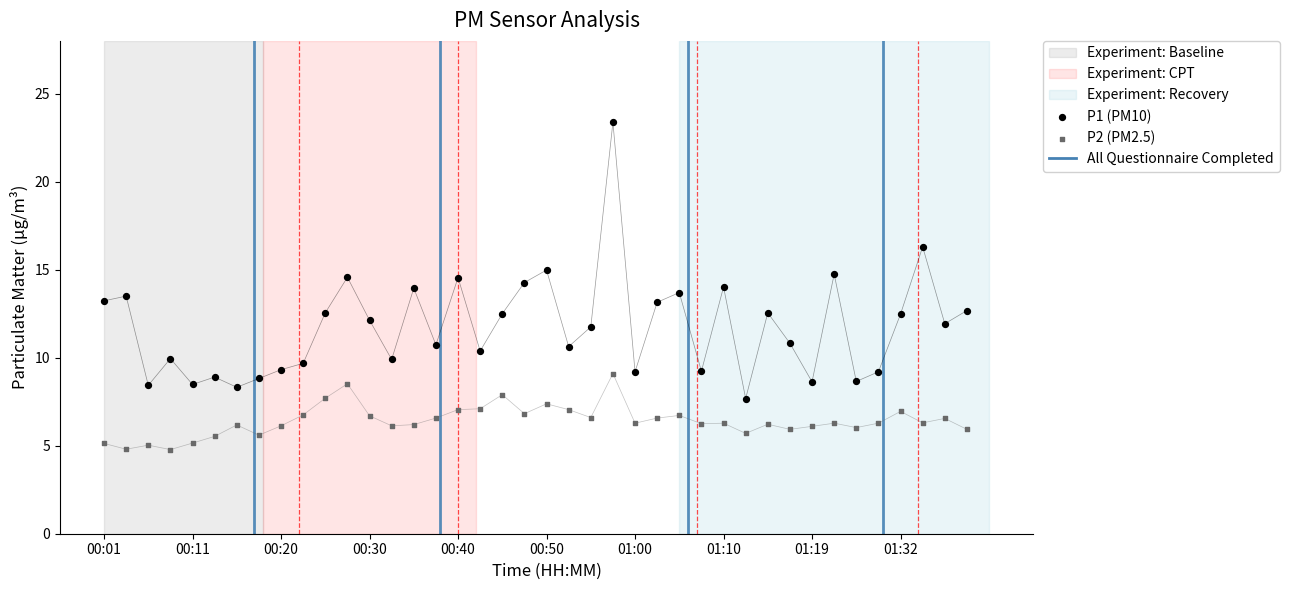

Which series contains the lowest Y value?

P2 (PM2.5)